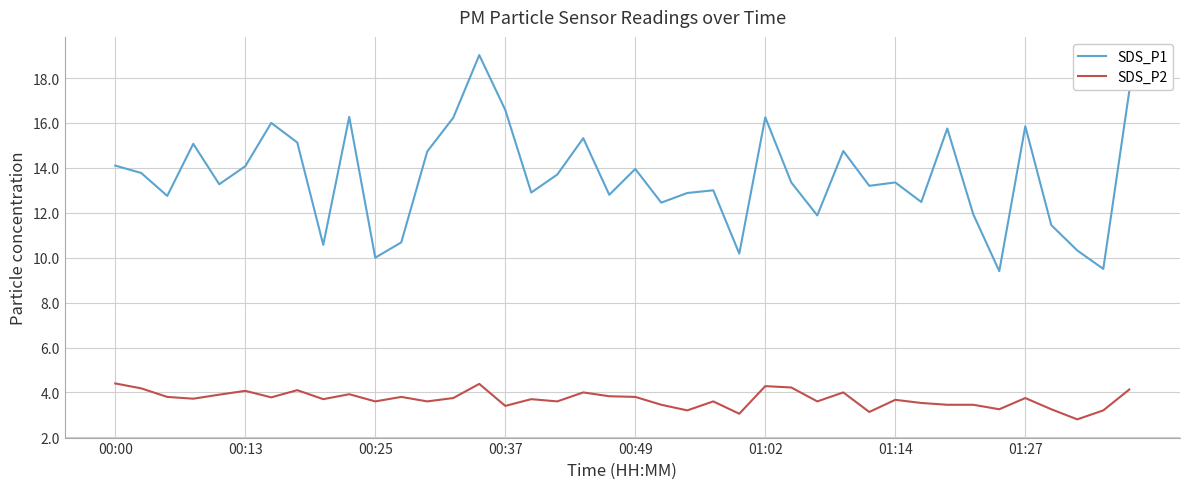

What is the greatest value displayed?

19.0